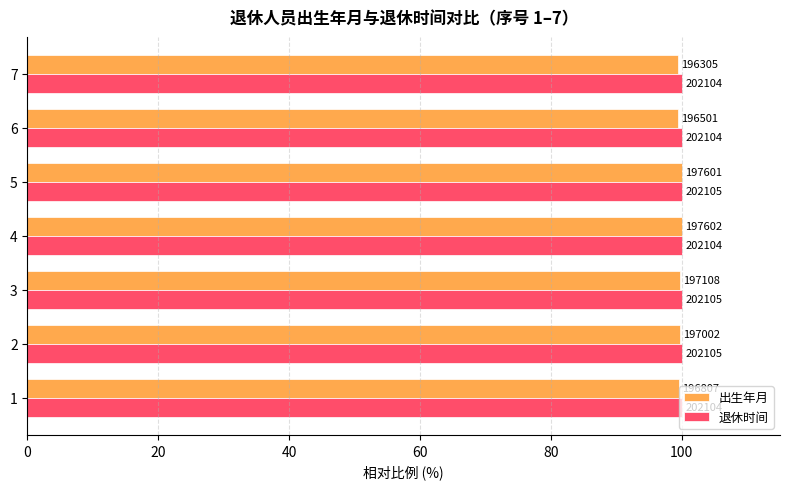

What are all the series names shown in the legend?

出生年月, 退休时间